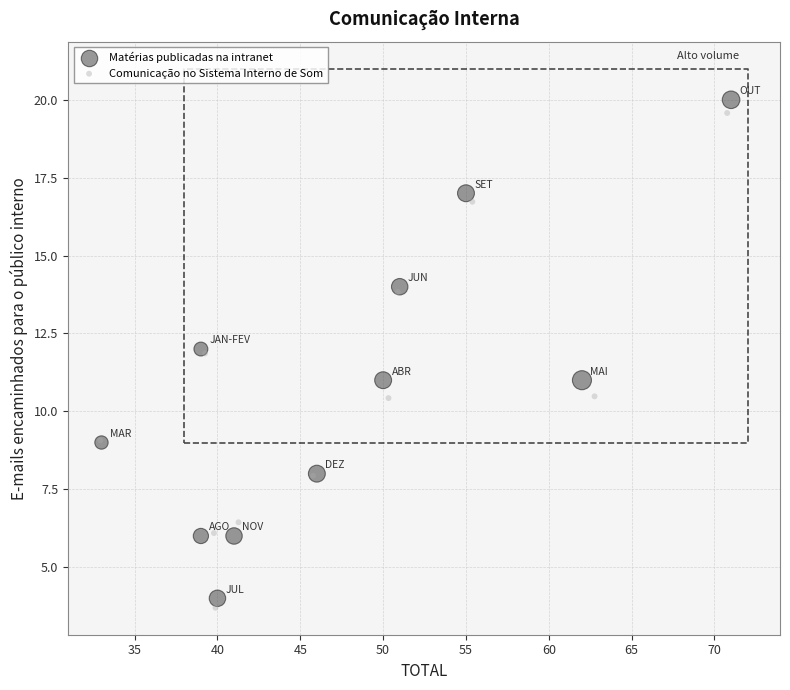

Which series has the largest Y range (max minus min)?

Matérias publicadas na intranet